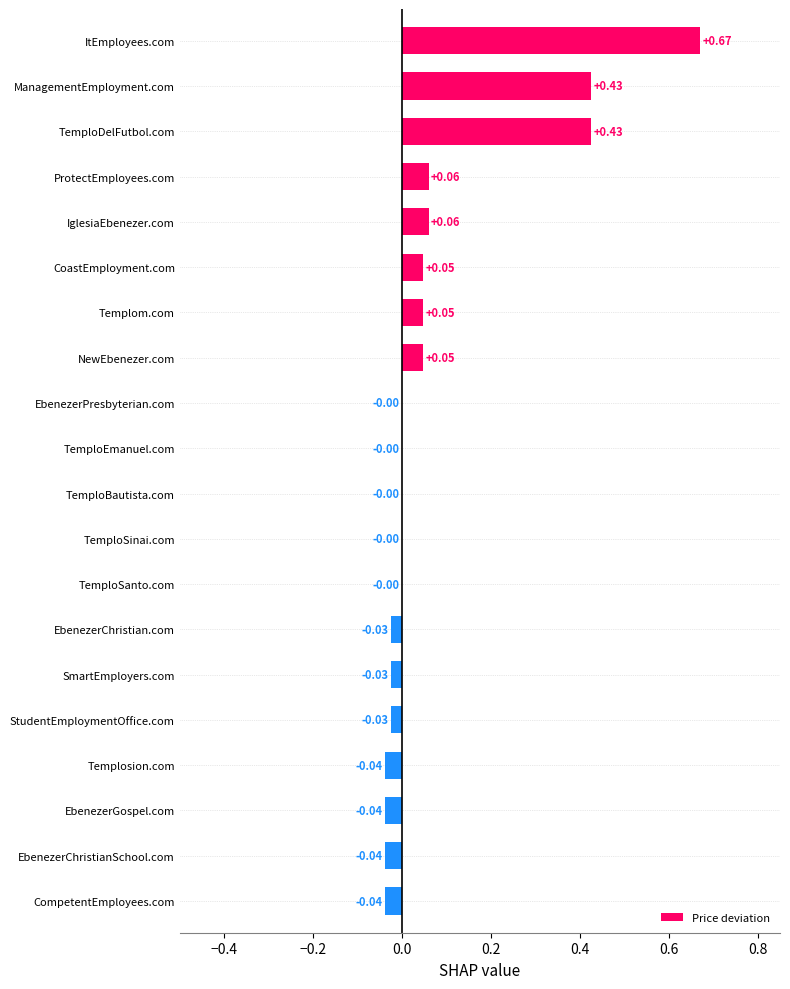

What is the sum of the values at ItEmployees.com and CompetentEmployees.com?

0.6